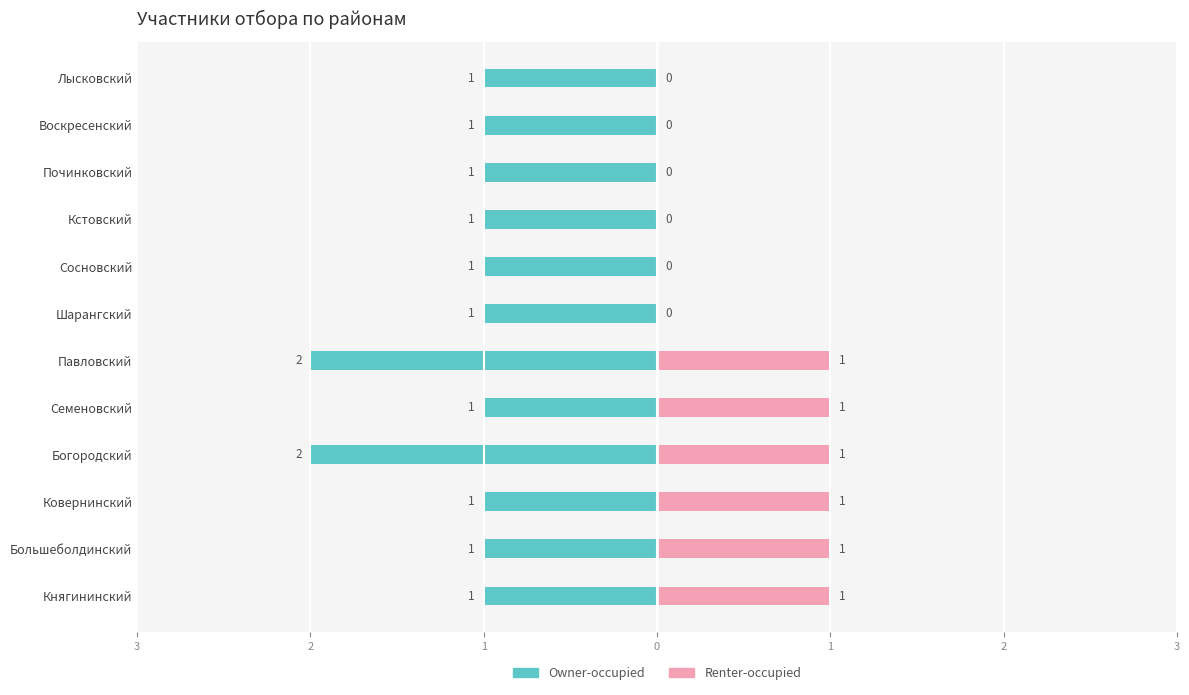

The Owner-occupied series shows -1 at Сосновский. True or false?

True